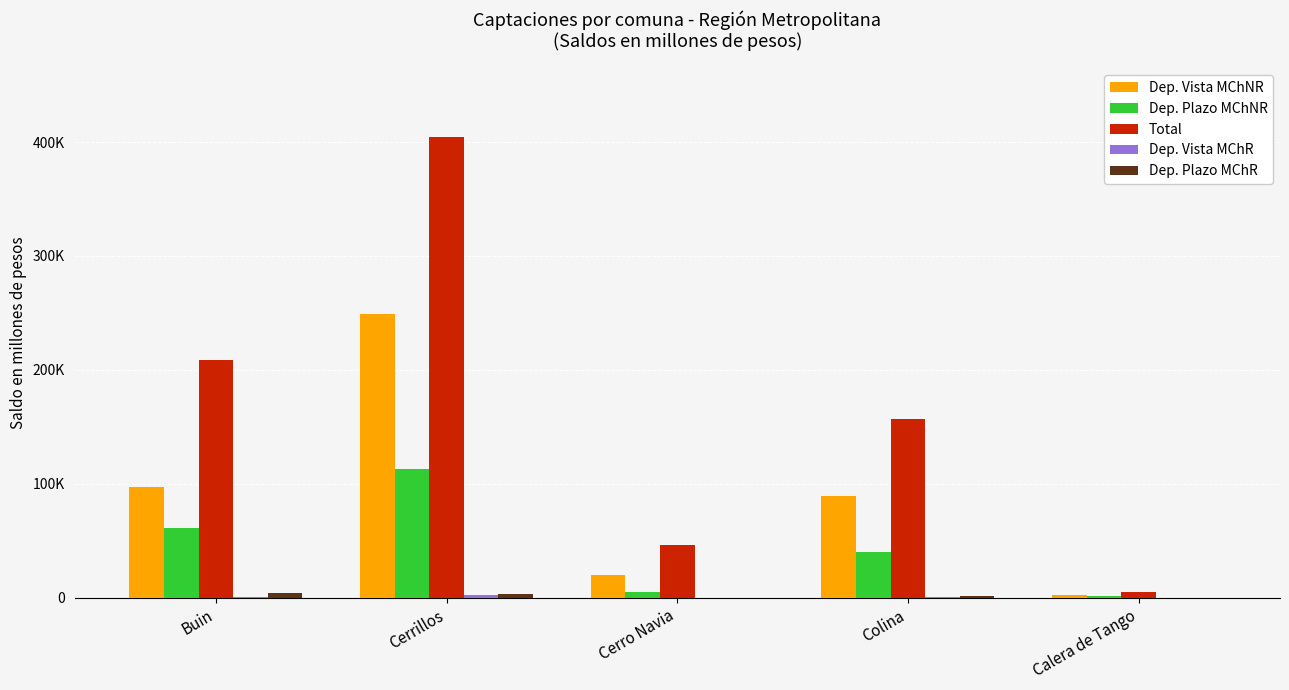

What is the difference between the second highest and second lowest values in the Dep. Plazo MChNR series?

56385.8